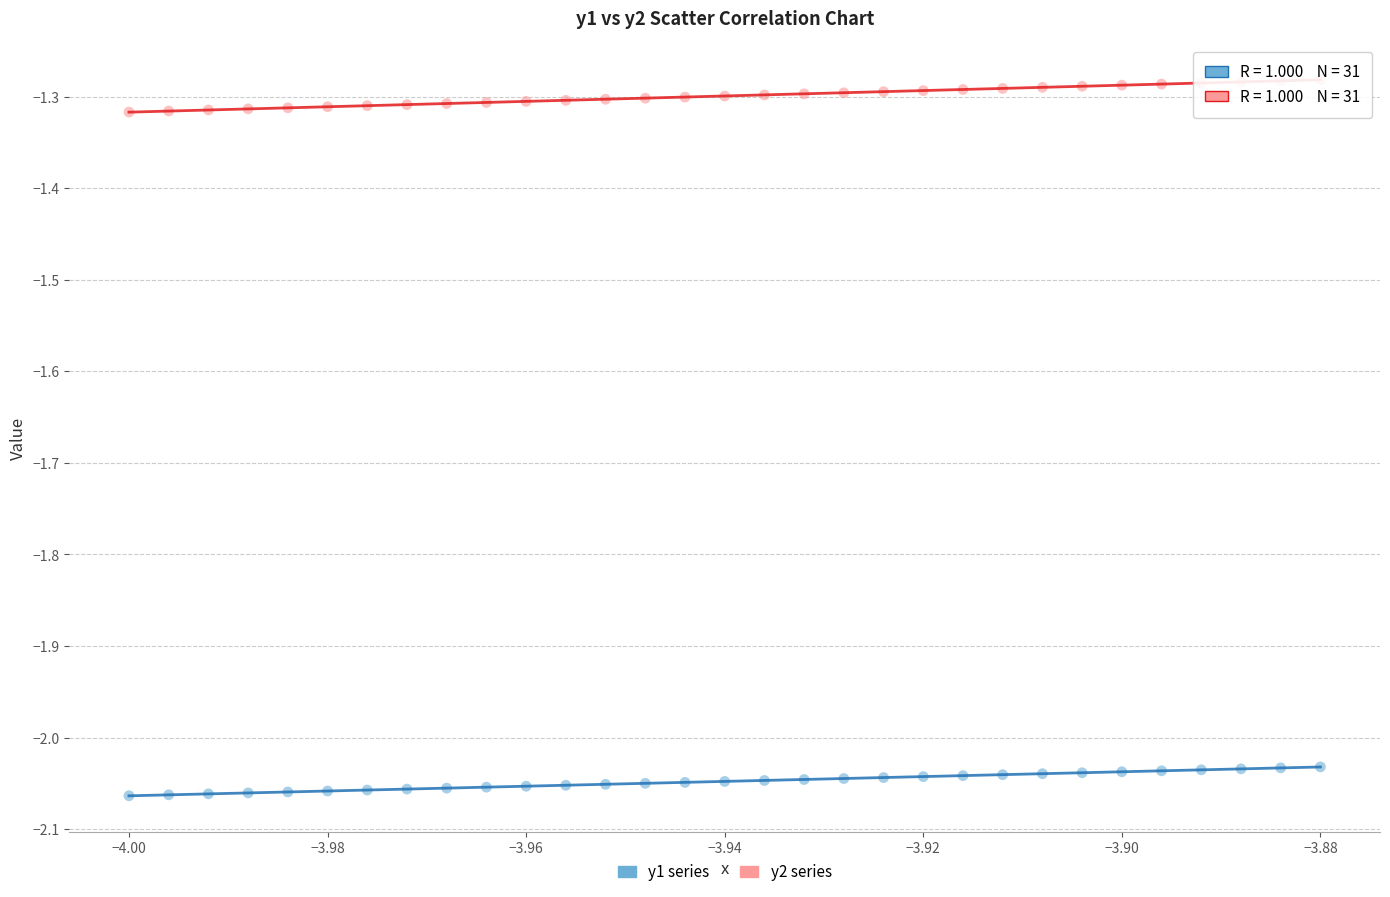

Across all data points, what is the range of Y values (max minus min)?

0.8